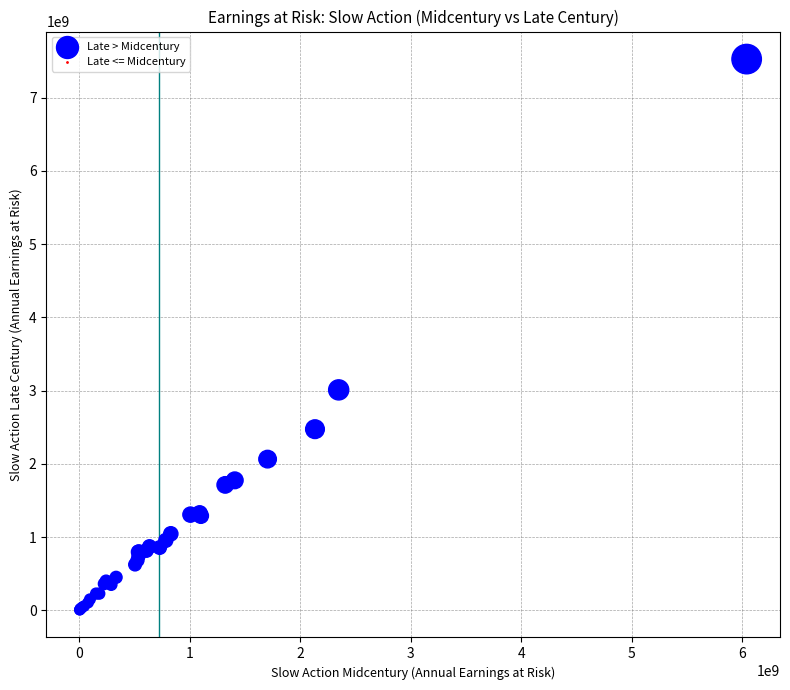

What Y value in the scatter plot is closest to 3765845428?

3009705339.2